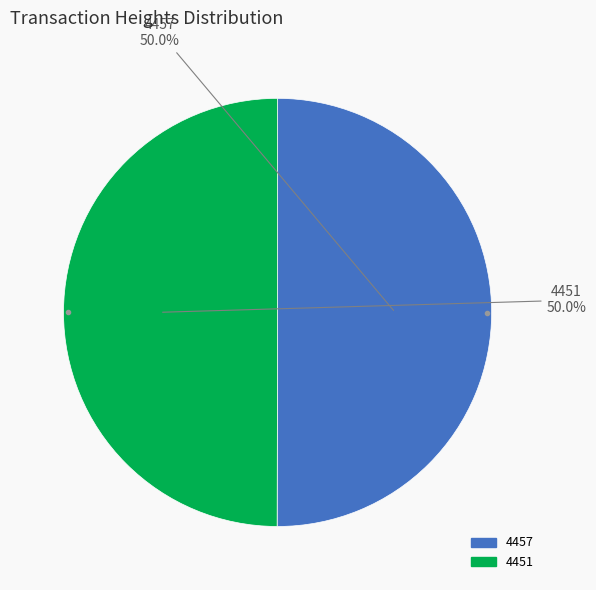

True or false: 4457 accounts for 41% of the total.

False